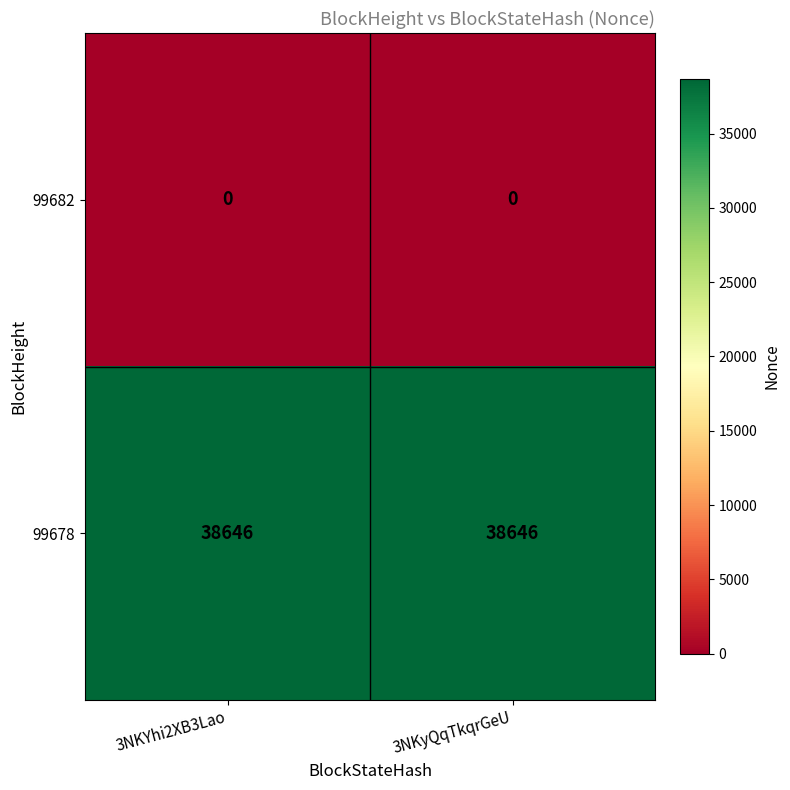

Read the 99678 value at 3NKYhi2XB3Lao.

38646